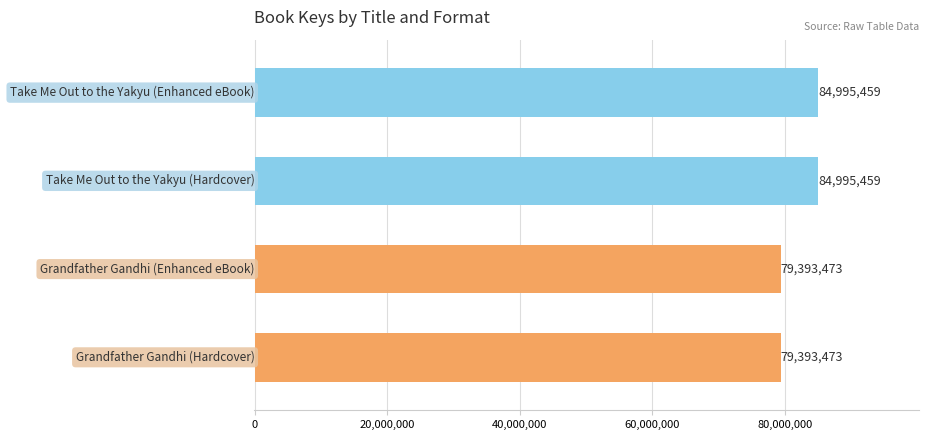

How many values are between 79393473 and 84995459?

4